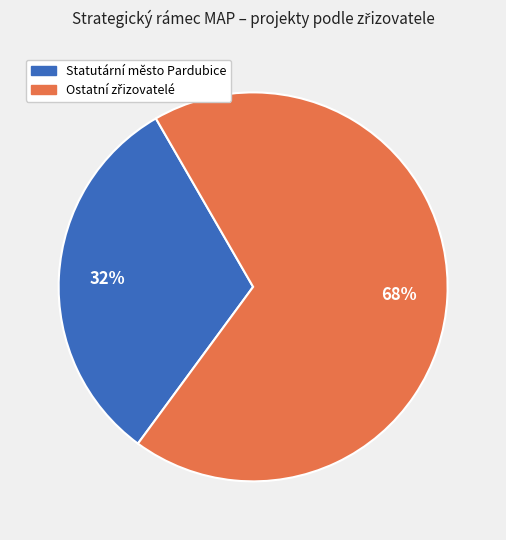

To the nearest percent, what is the average slice percentage?

50%